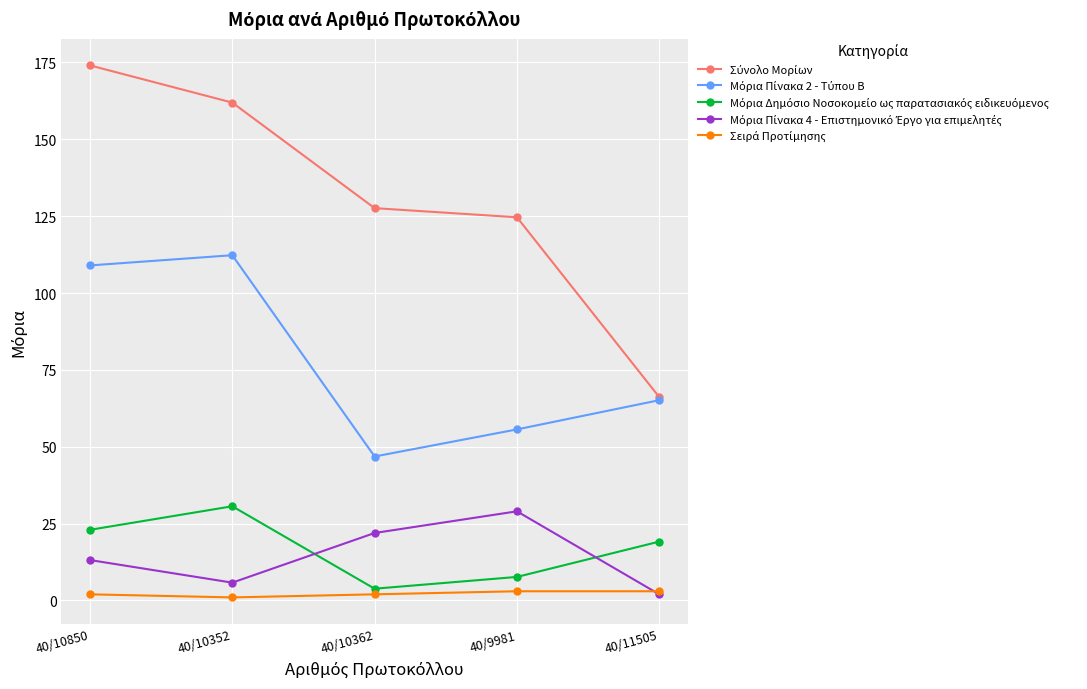

How many lines are shown in the chart?

5